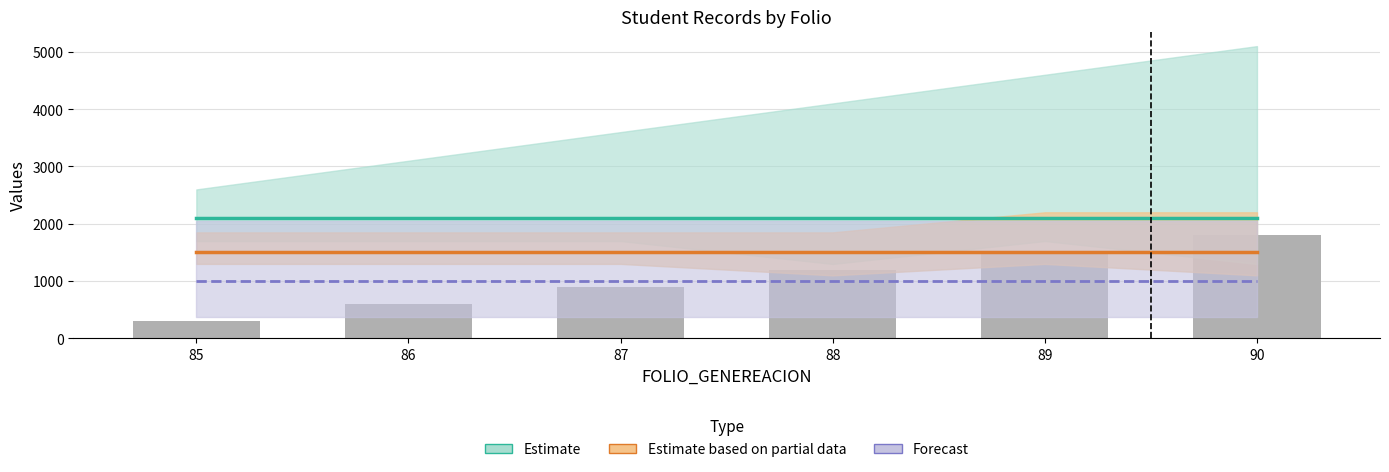

Reading right to left, extract all data points from this chart.

Estimate center: 2100	2100	2100	2100	2100	2100
Partial center: 1501	1501	1501	1501	1501	1501
Forecast center: 1003	1003	1003	1003	1003	1003
FOLIO_REGISTRO (bars): 1800	1500	1200	900	600	300